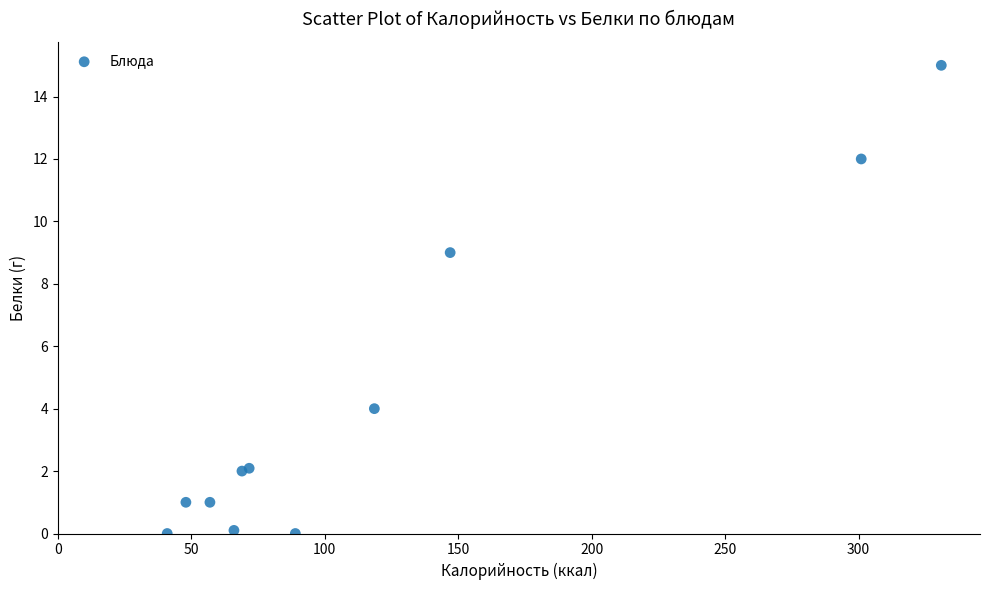

What Y value in the scatter plot is closest to 7?

9.0